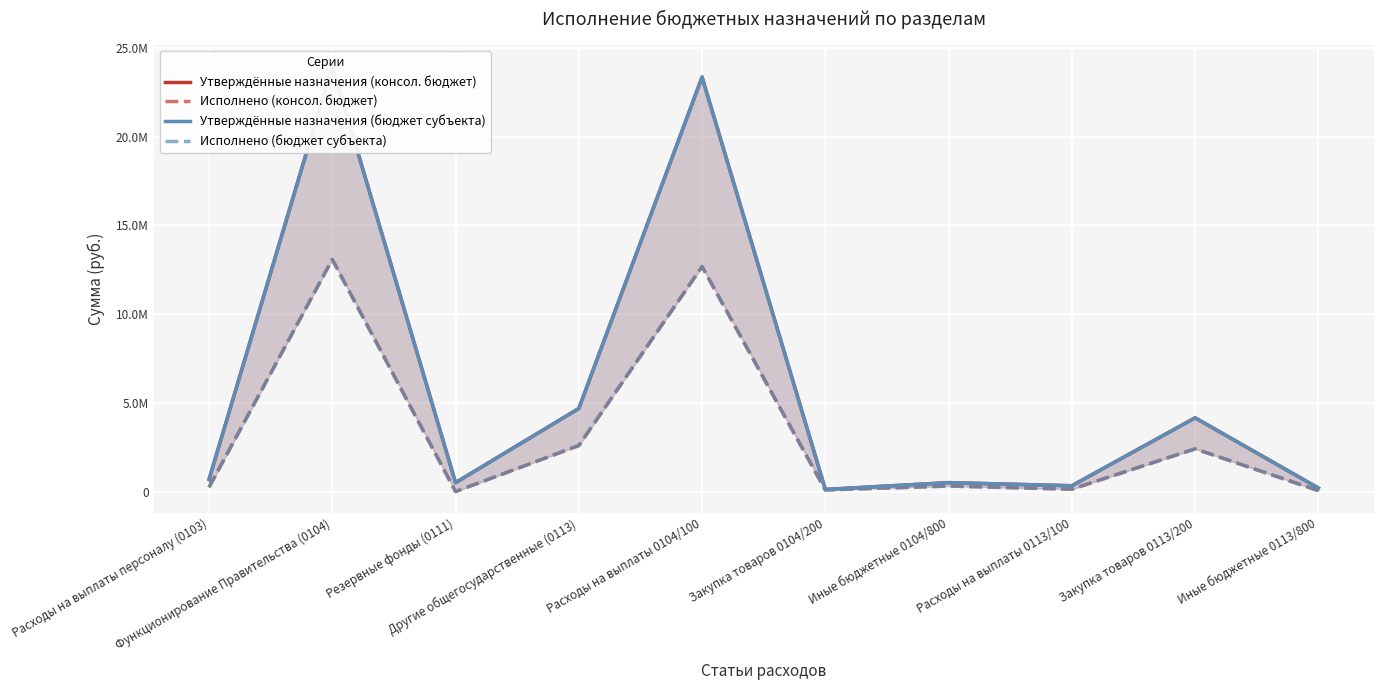

What is the average value of the Исполнено (консол. бюджет) series?

3157377.6